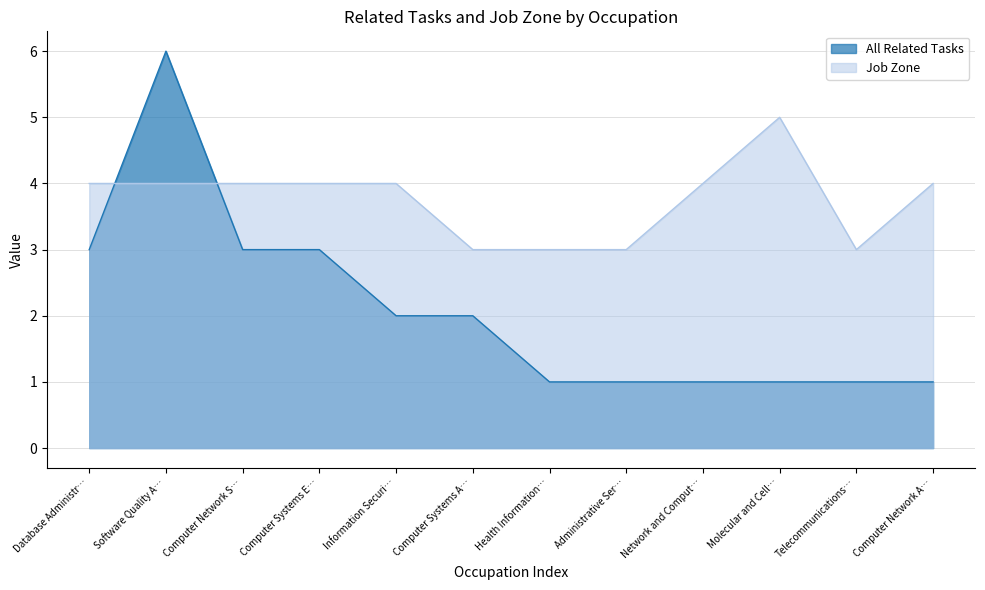

How many values in the Job Zone series exceed 4?

1